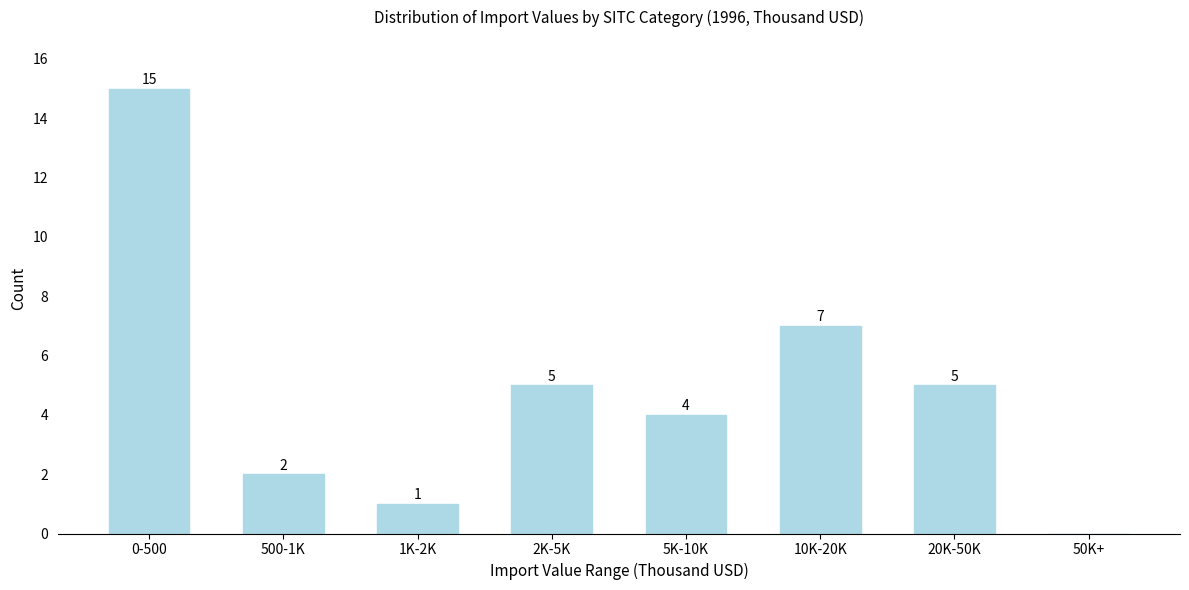

Reading left to right, what are all the values shown in this chart?

0-500=15	500-1K=2	1K-2K=1	2K-5K=5	5K-10K=4	10K-20K=7	20K-50K=5	50K+=0